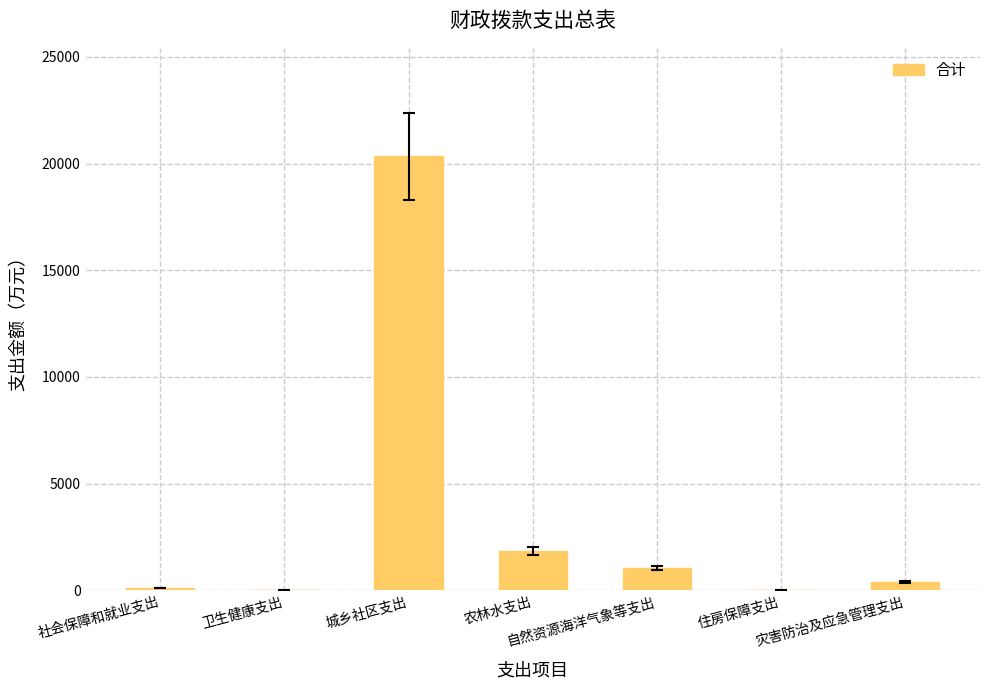

At which category does the chart reach its peak across all series?

城乡社区支出